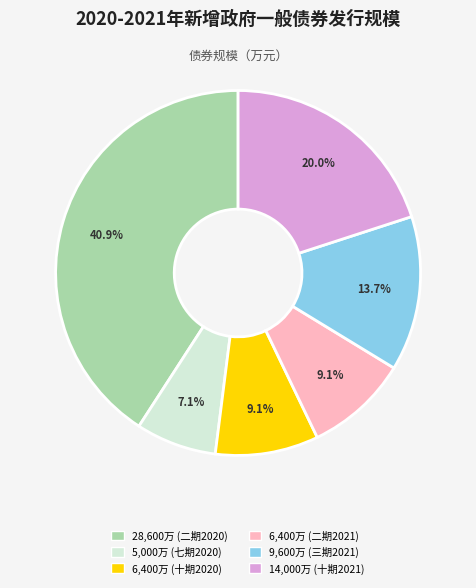

Count the number of slices in the pie.

6